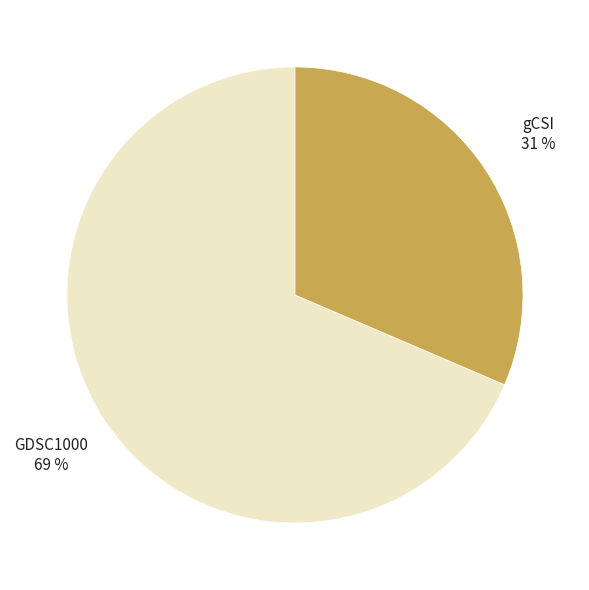

Between gCSI and GDSC1000, which is larger?

GDSC1000